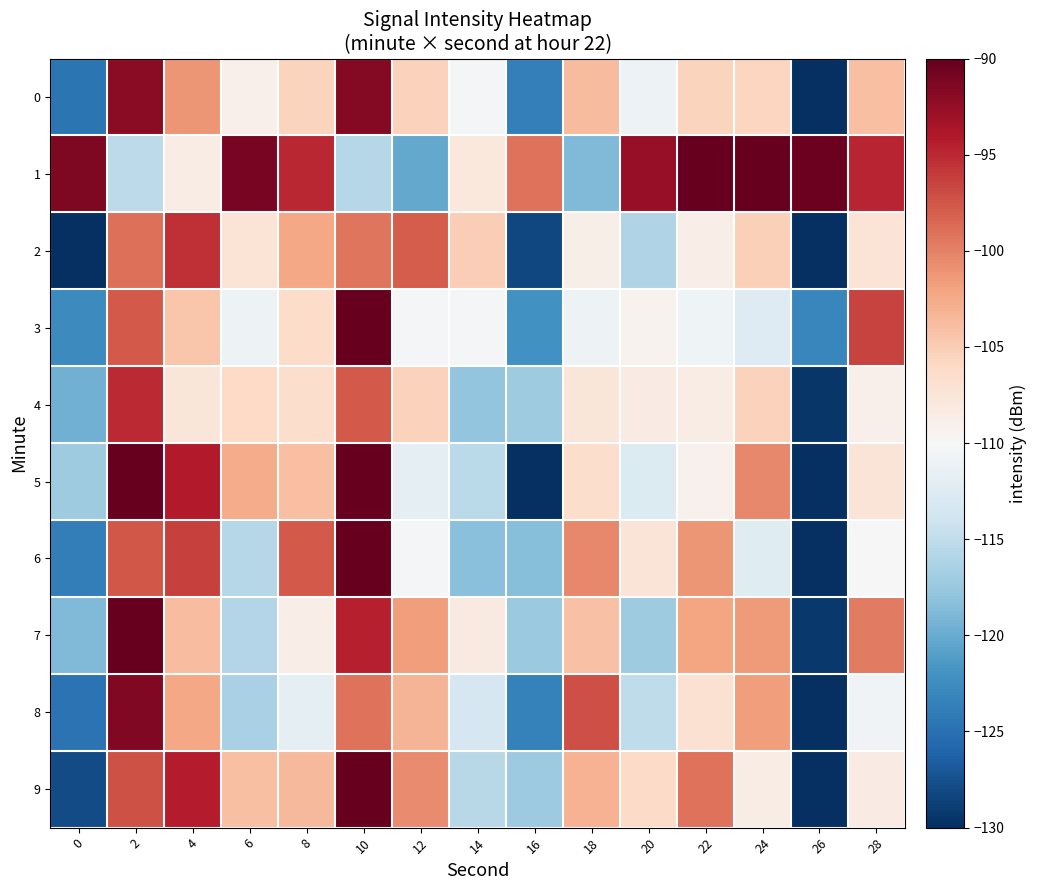

Reading left to right, extract all data points from this chart.

0: 0=-124.6	2=-91.9	4=-101.2	6=-108.9	8=-105.6	10=-91.7	12=-105.4	14=-110.5	16=-123.6	18=-103.7	20=-111.0	22=-105.5	24=-105.7	26=-130.2	28=-104.0
1: 0=-91.4	2=-115.2	4=-108.5	6=-91.0	8=-94.9	10=-115.6	12=-120.3	14=-107.9	16=-99.2	18=-118.8	20=-92.6	22=-86.9	24=-89.1	26=-90.4	28=-94.8
2: 0=-130.1	2=-99.0	4=-95.3	6=-107.3	8=-102.3	10=-99.3	12=-97.8	14=-105.1	16=-128.2	18=-108.8	20=-116.1	22=-108.7	24=-105.3	26=-131.3	28=-107.3
3: 0=-122.8	2=-97.7	4=-104.5	6=-111.1	8=-106.3	10=-87.1	12=-110.2	14=-110.2	16=-122.1	18=-111.0	20=-109.3	22=-110.8	24=-112.6	26=-123.0	28=-96.5
4: 0=-119.7	2=-95.0	4=-107.6	6=-106.0	8=-106.5	10=-97.7	12=-105.4	14=-117.9	16=-117.1	18=-107.6	20=-108.4	22=-108.5	24=-105.3	26=-129.5	28=-109.0
5: 0=-117.1	2=-87.5	4=-94.1	6=-102.6	8=-104.0	10=-84.9	12=-111.9	14=-115.3	16=-130.9	18=-106.5	20=-112.8	22=-109.2	24=-100.4	26=-132.5	28=-107.5
6: 0=-123.9	2=-97.6	4=-96.3	6=-115.8	8=-97.8	10=-87.3	12=-110.2	14=-118.4	16=-118.6	18=-100.4	20=-107.4	22=-101.2	24=-112.5	26=-132.5	28=-110.1
7: 0=-118.8	2=-89.9	4=-103.9	6=-115.9	8=-108.6	10=-94.5	12=-101.7	14=-108.3	16=-117.4	18=-104.2	20=-117.1	22=-102.1	24=-101.5	26=-129.2	28=-99.7
8: 0=-124.7	2=-91.5	4=-102.3	6=-116.5	8=-111.9	10=-99.2	12=-103.2	14=-113.4	16=-123.5	18=-97.2	20=-115.0	22=-107.0	24=-101.6	26=-134.6	28=-110.8
9: 0=-128.0	2=-97.3	4=-94.3	6=-104.0	8=-103.4	10=-85.7	12=-100.5	14=-115.5	16=-117.3	18=-103.1	20=-106.1	22=-99.2	24=-108.6	26=-136.5	28=-108.3